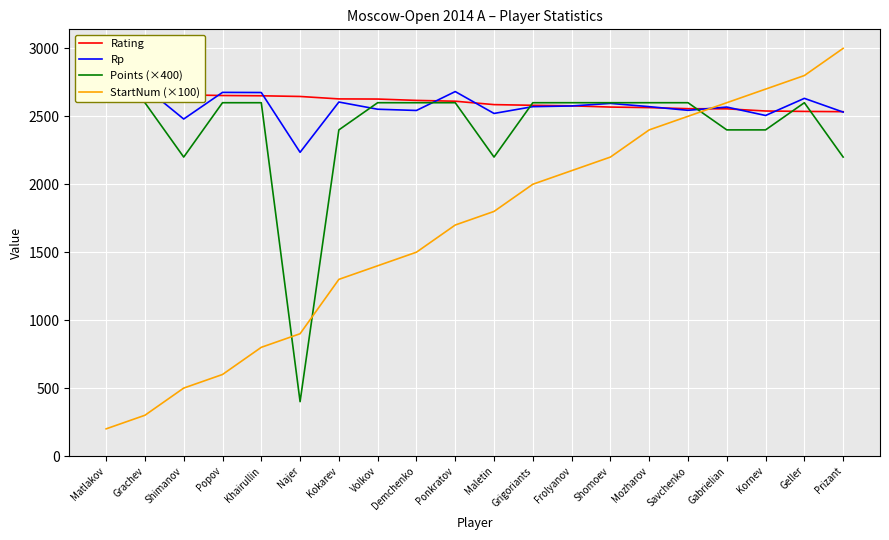

Which series changed the most between Mozharov and Prizant?

StartNum (×100)